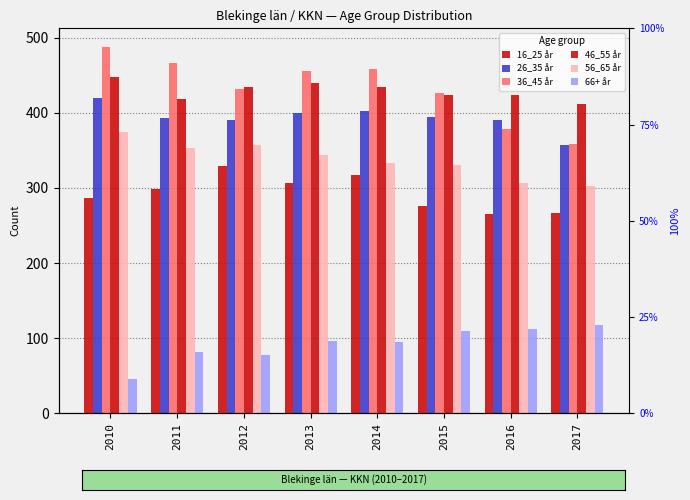

How many data points in 16_25 år are above 298?

3